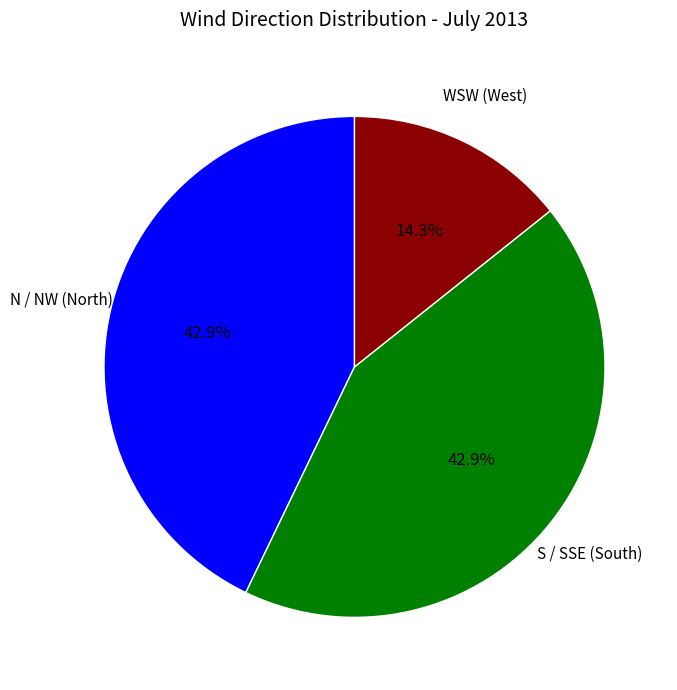

How many slices are in this pie chart?

3